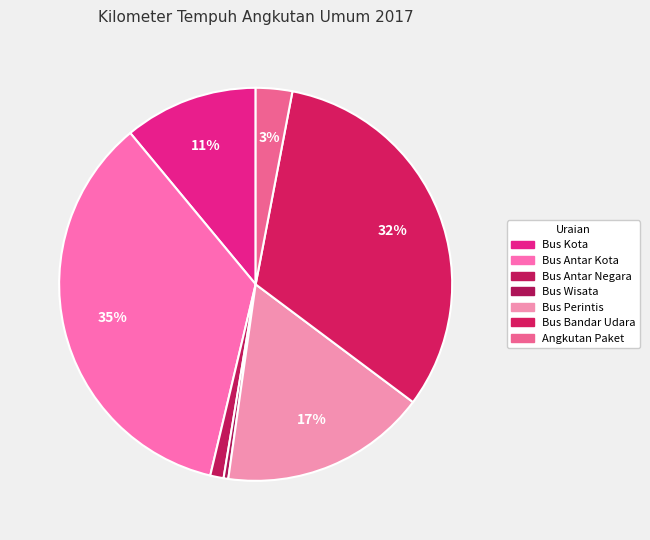

What percentage do Bus Perintis and Bus Antar Negara together represent?

18.1%